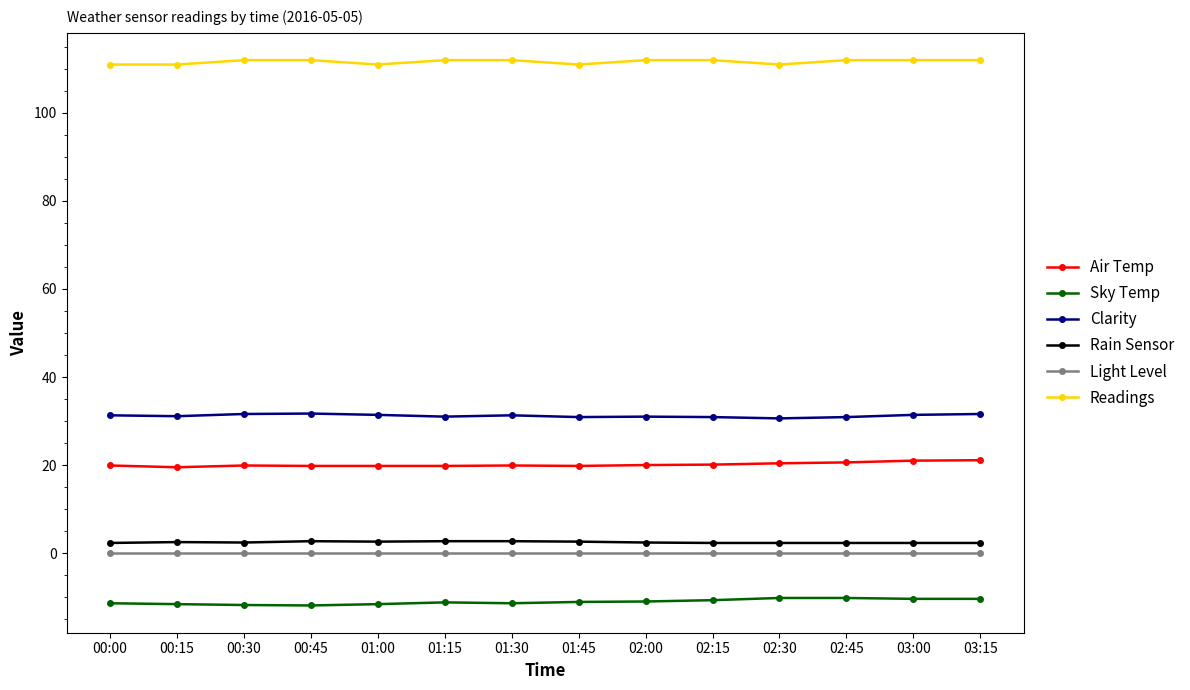

What is the label of the 4th point from the left?

00:45